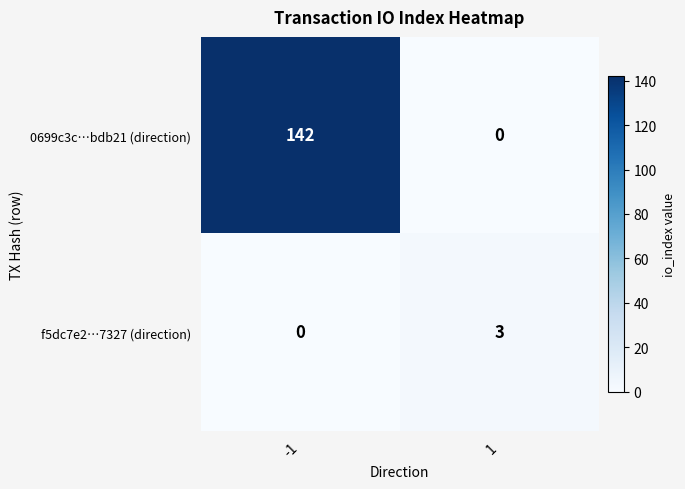

Which category has the lowest value in the f5dc7e2…7327 (direction) series?

-1